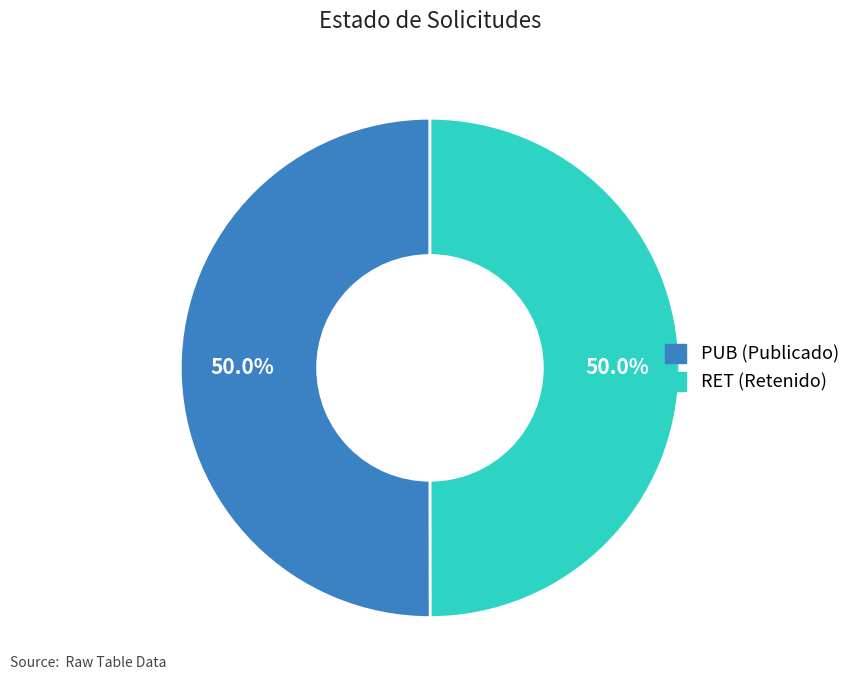

To the nearest percent, what percentage of the pie is RET?

50%